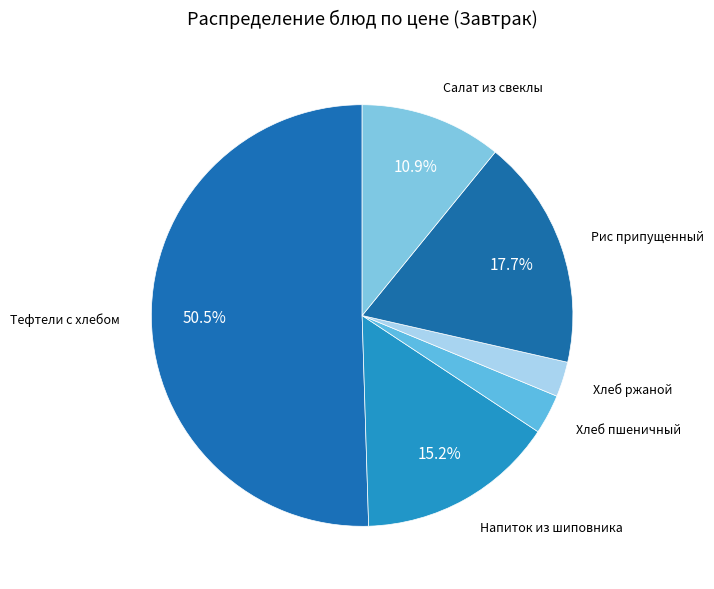

How many slices are in this pie chart?

6